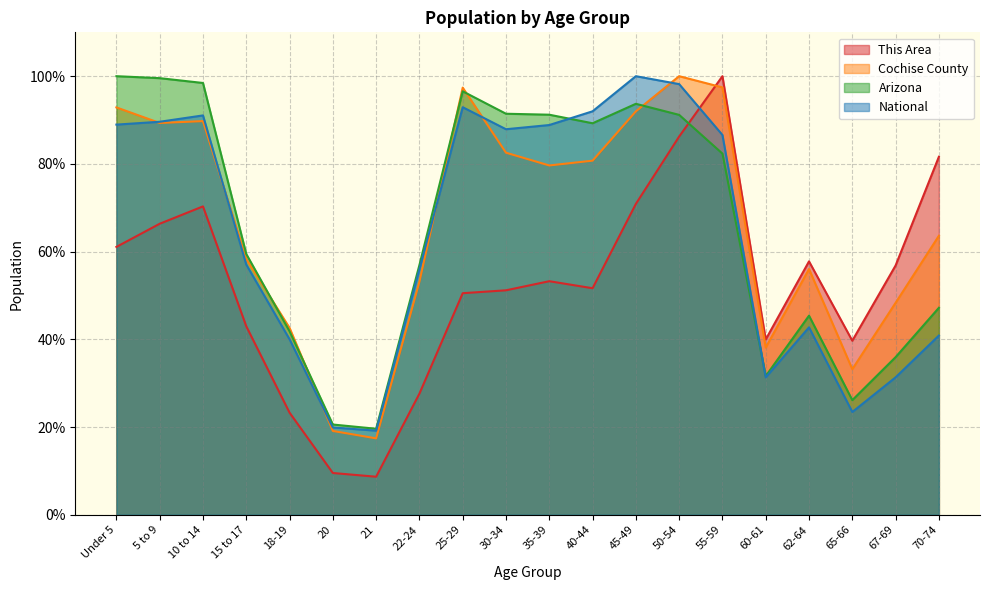

What is the minimum value shown in the chart?

8.7